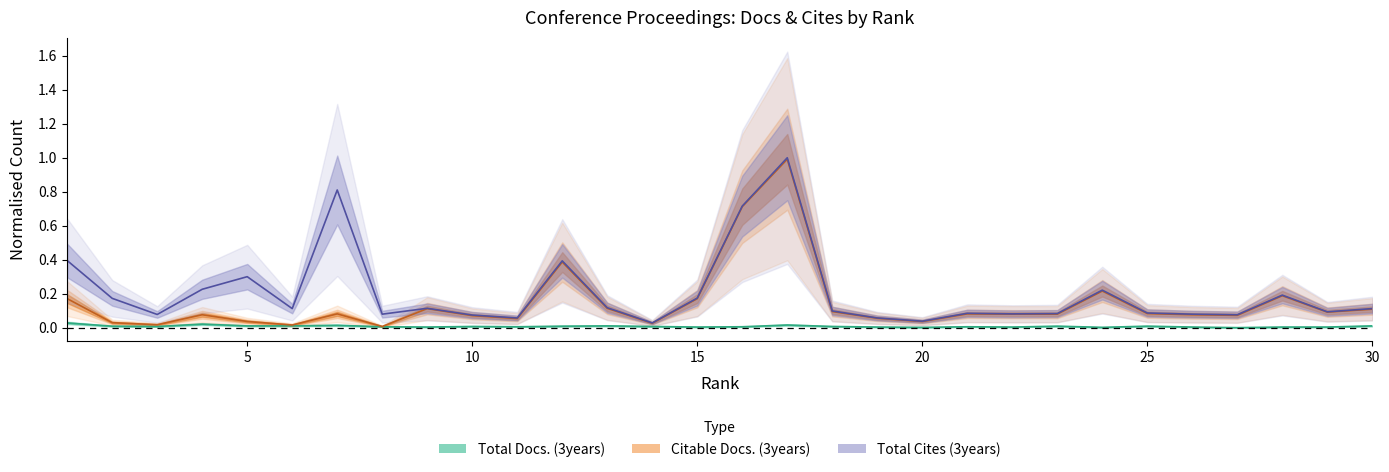

Which series has the largest total across all categories?

Total Cites (3years)